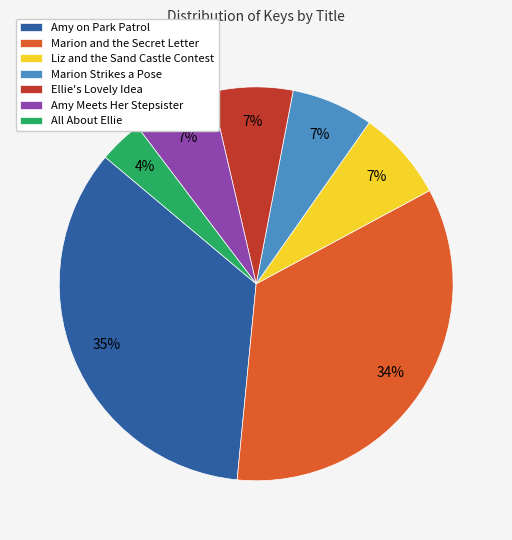

How many segments does this pie chart have?

7